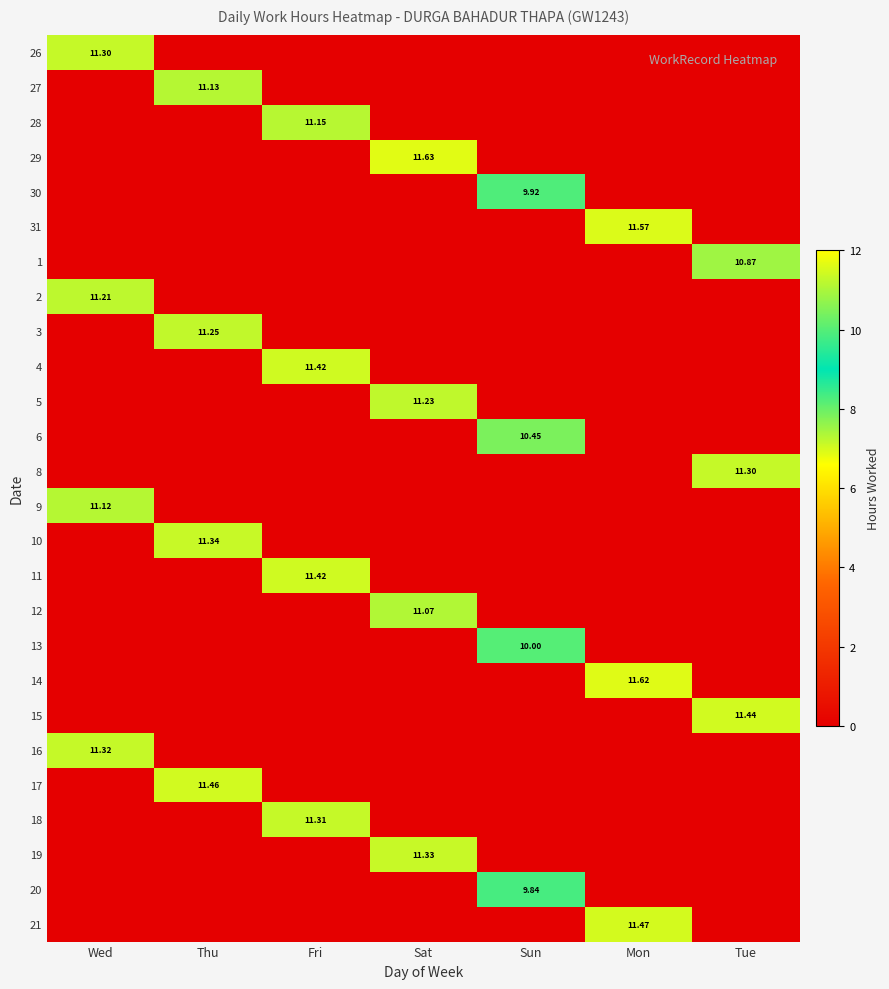

What is the highest value of the 17 series?

11.5